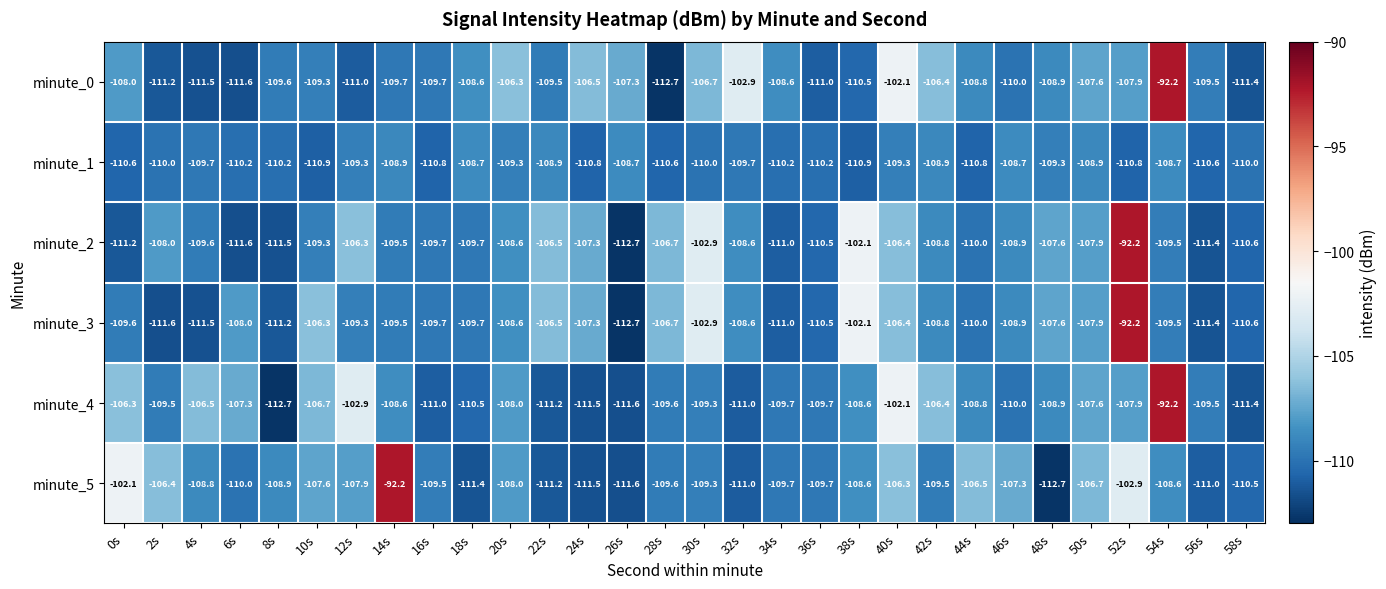

What is the difference between the maximum and minimum values in the minute_3 series?

20.5